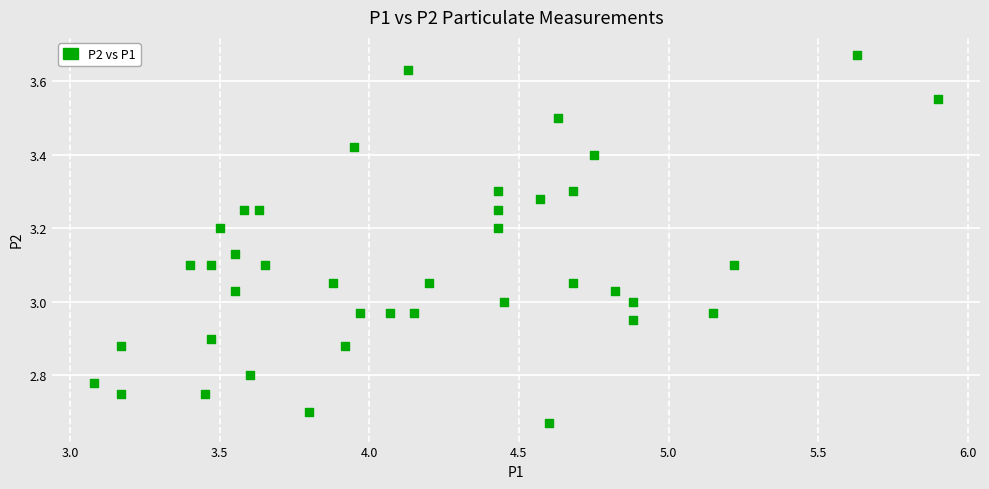

What is the range of Y values (max minus min)?

1.0